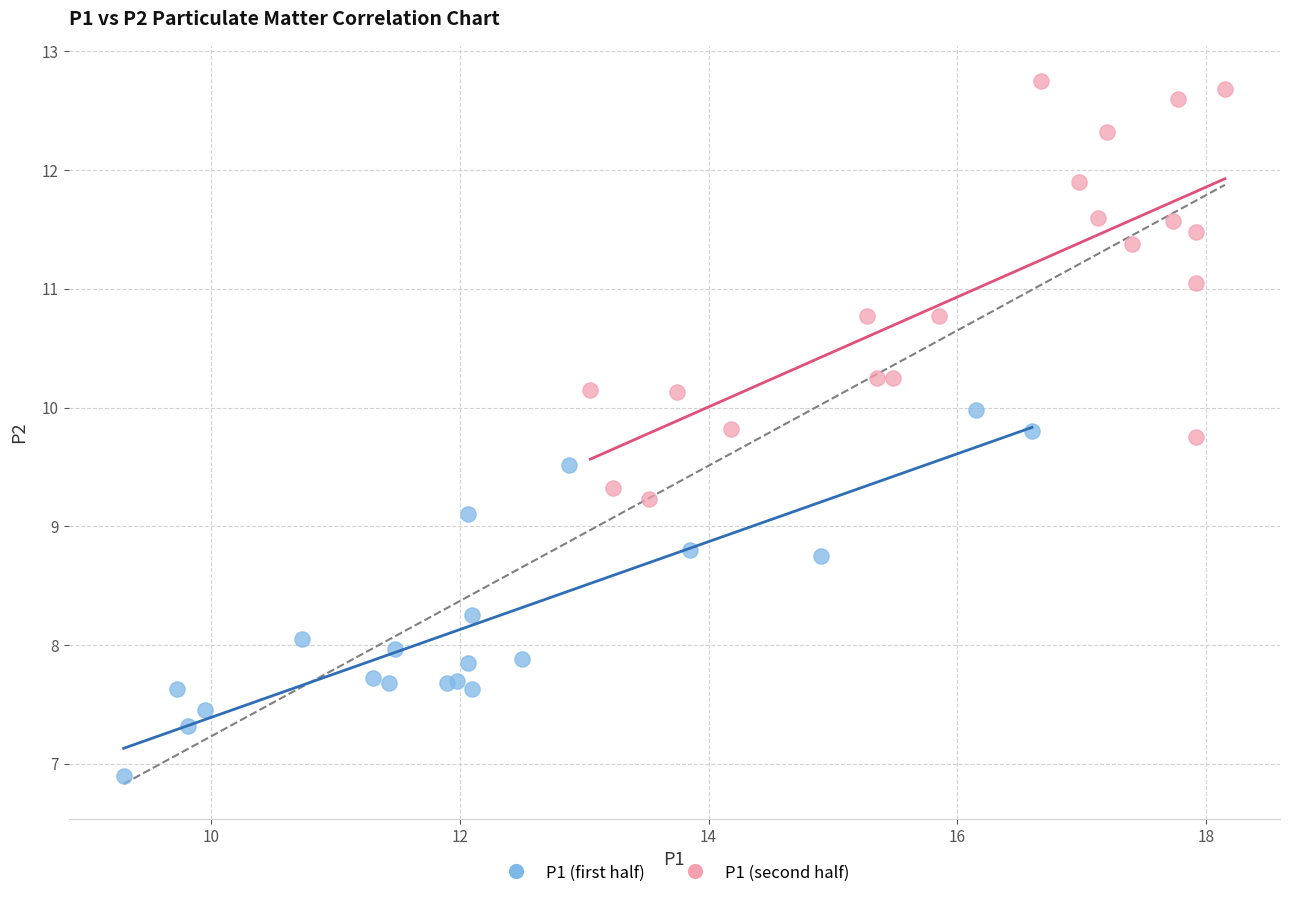

Which series contains the highest Y value?

P1 (second half)